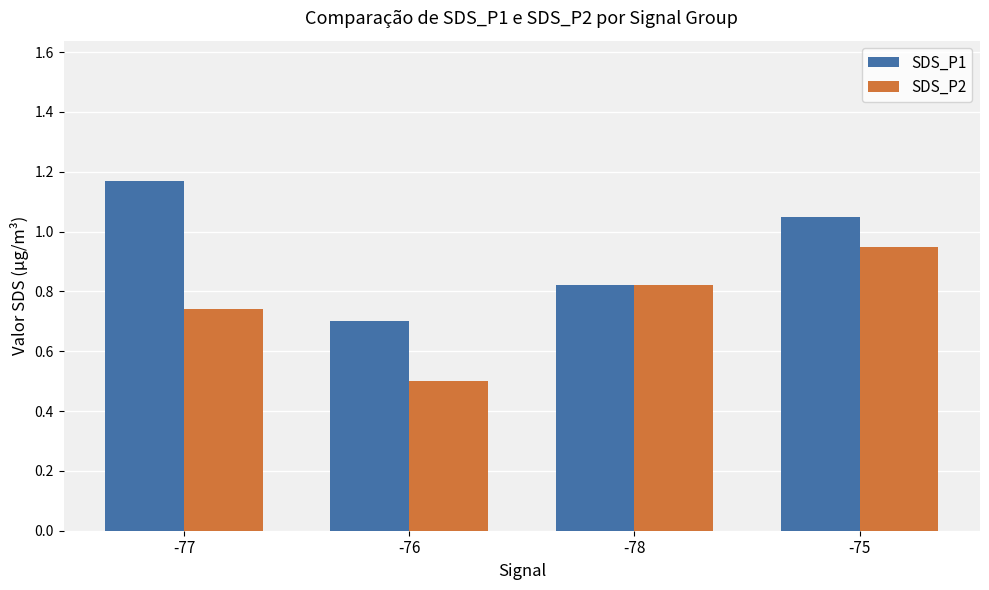

Rank the categories by SDS_P1 value from lowest to highest.

-76, -78, -75, -77